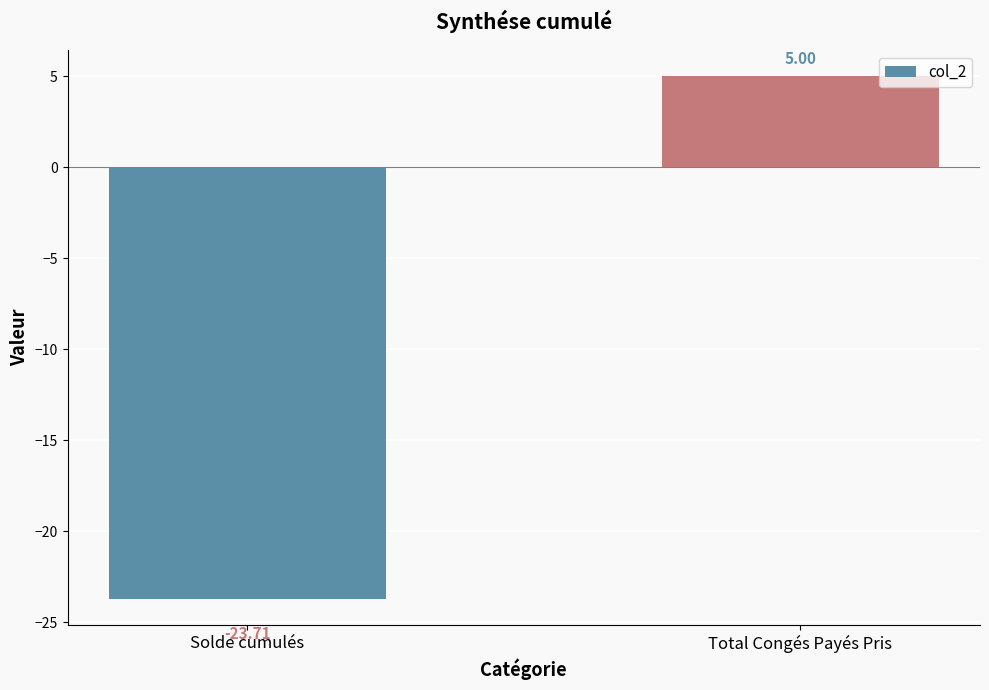

The value at Total Congés Payés Pris is 5.0. True or false?

True